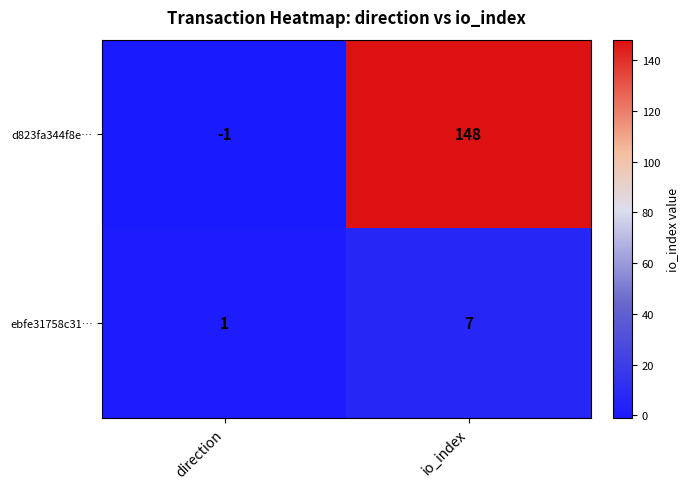

How many categories are shown in the chart?

2